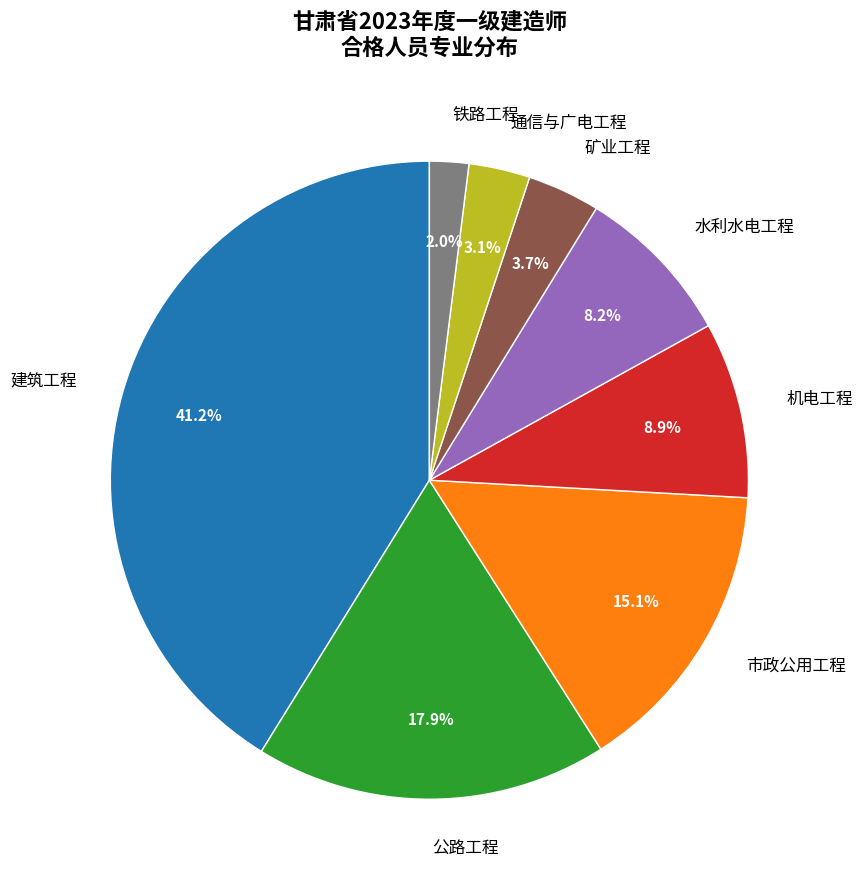

To the nearest percent, what percentage of the pie is 铁路工程?

2%